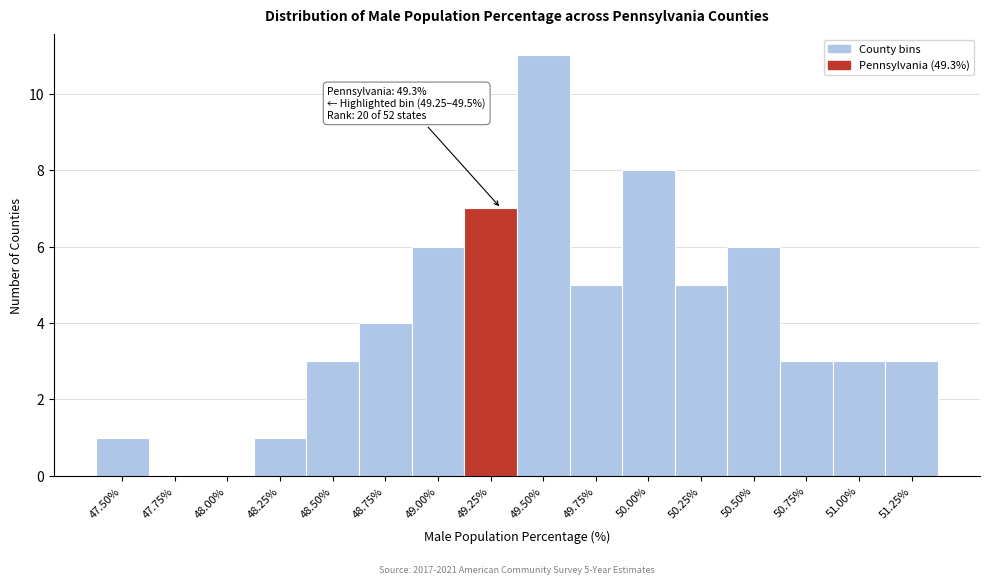

Reading left to right, list all the values displayed in this chart.

47.50%=1	47.75%=0	48.00%=0	48.25%=1	48.50%=3	48.75%=4	49.00%=6	49.25%=7	49.50%=11	49.75%=5	50.00%=8	50.25%=5	50.50%=6	50.75%=3	51.00%=3	51.25%=3